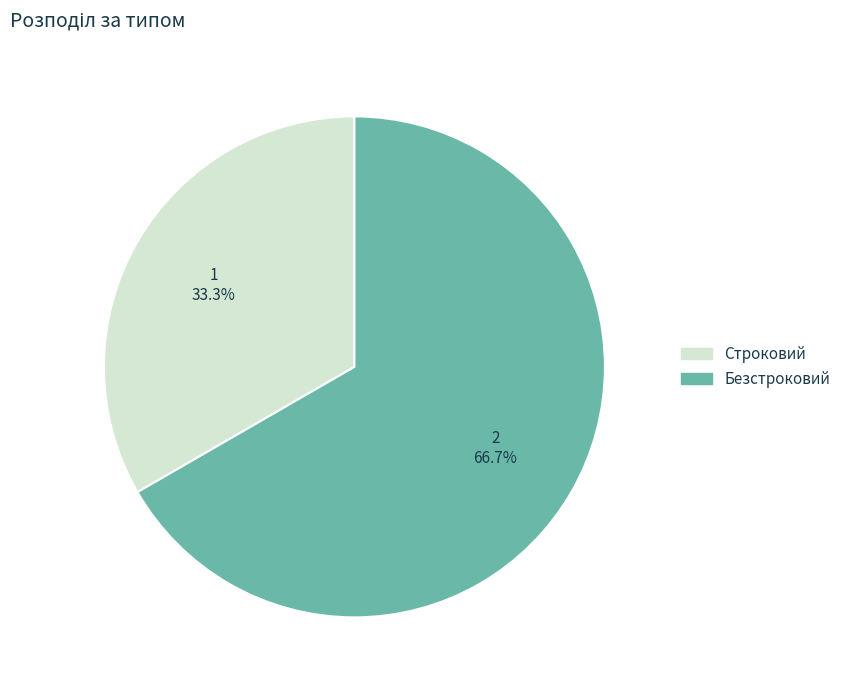

Is it true that Строковий is 46% of the pie?

False